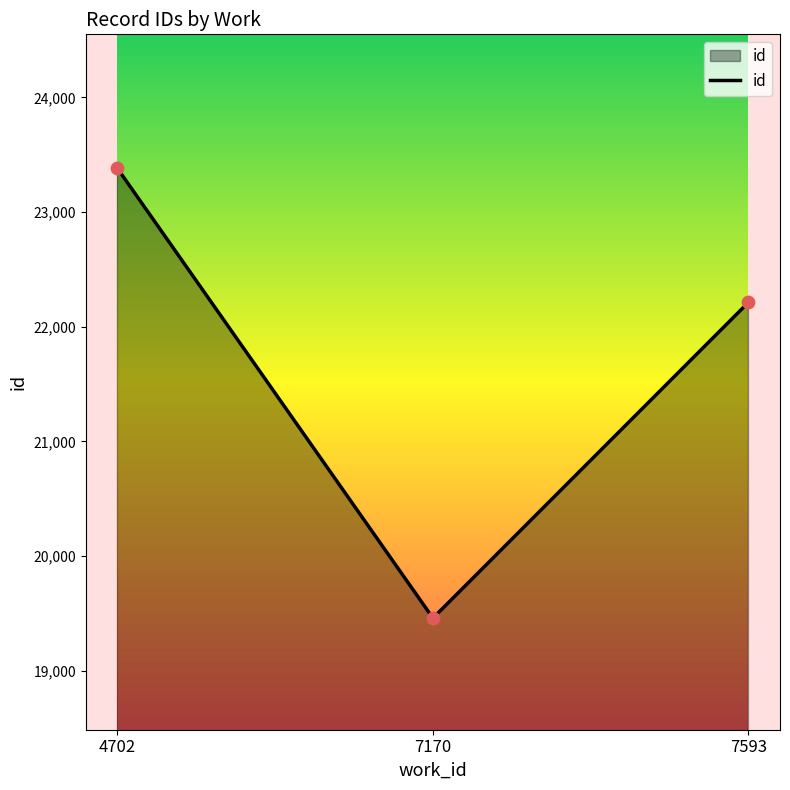

Between 7593 and 7170, which is larger?

7593